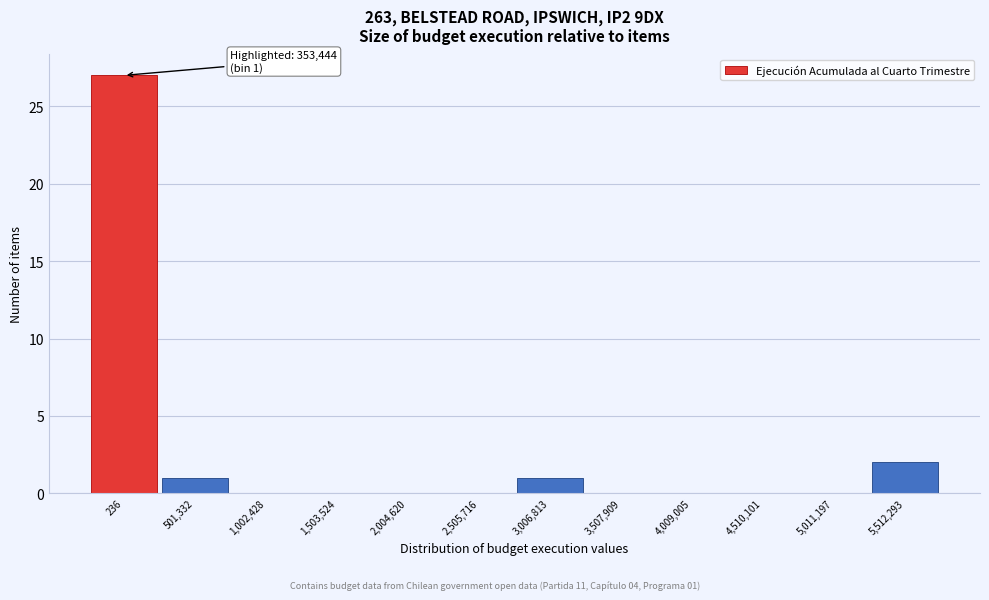

Reading right to left, what are all the values shown in this chart?

5,512,293=2	5,011,197=0	4,510,101=0	4,009,005=0	3,507,909=0	3,006,813=1	2,505,716=0	2,004,620=0	1,503,524=0	1,002,428=0	501,332=1	236=27